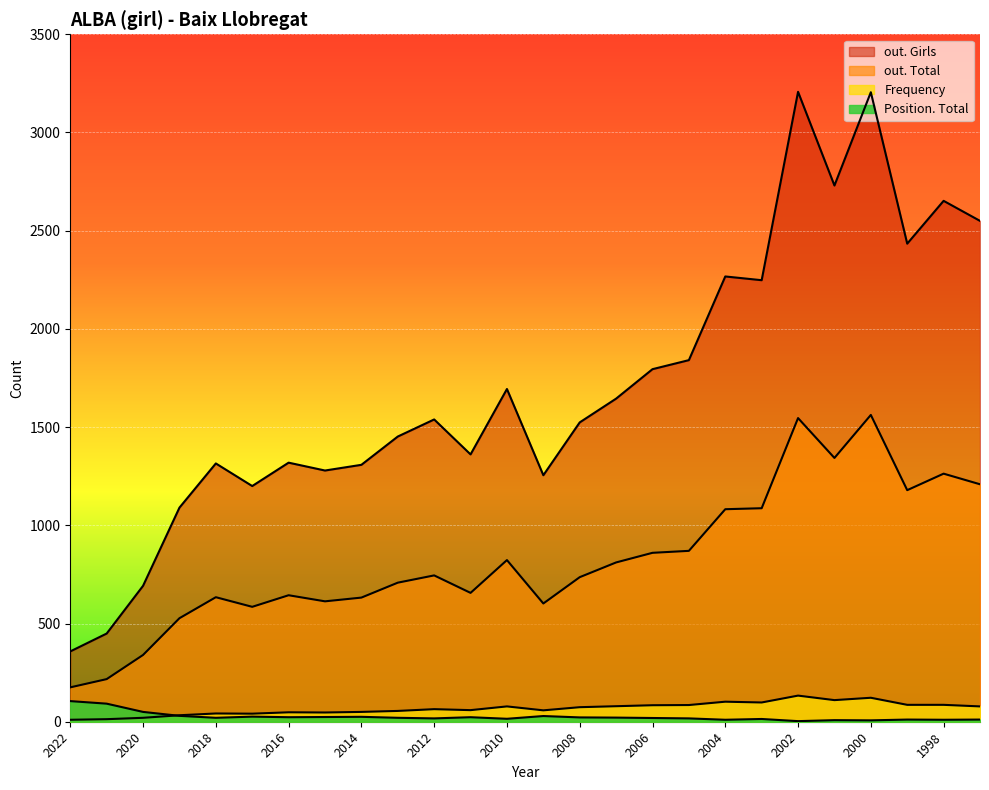

What is the value of the out. Total point at the 6th from the left?

585